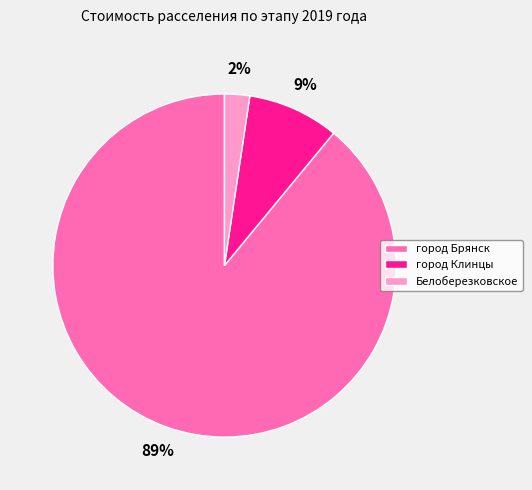

Which category has the smallest portion of the pie?

Белоберезковское